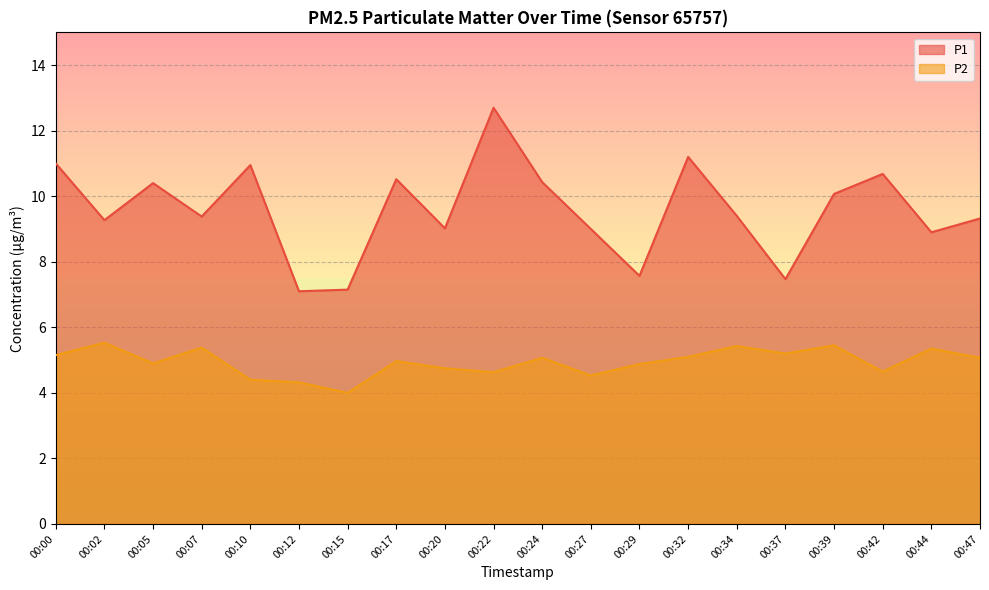

What is the smallest value displayed?

4.0